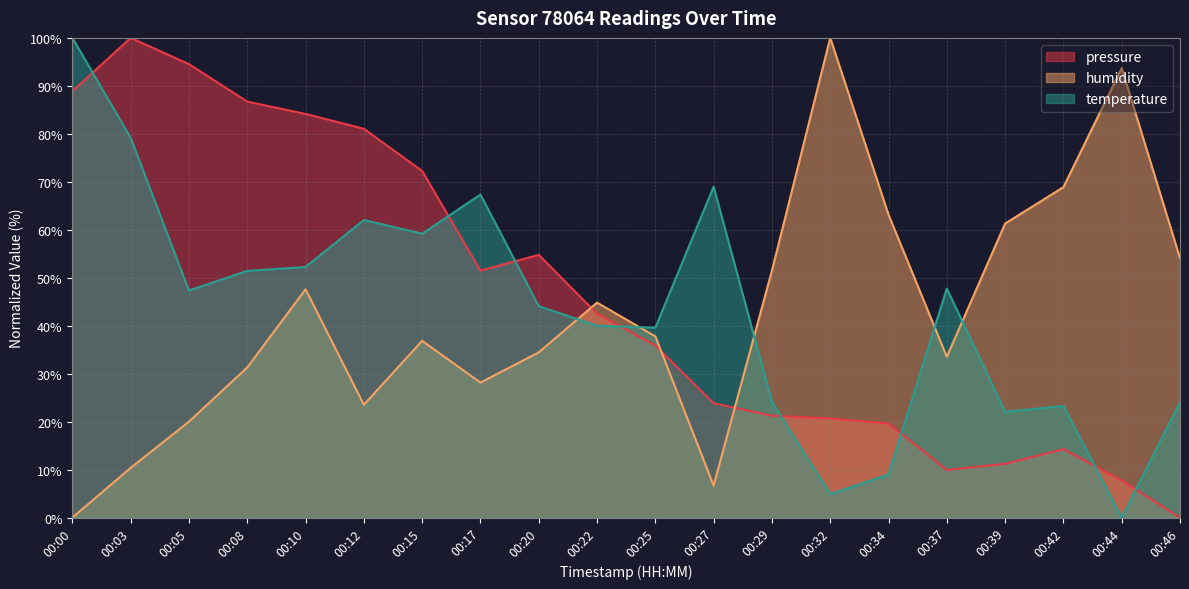

What is the value of the temperature point at the 5th from the left?

52.2